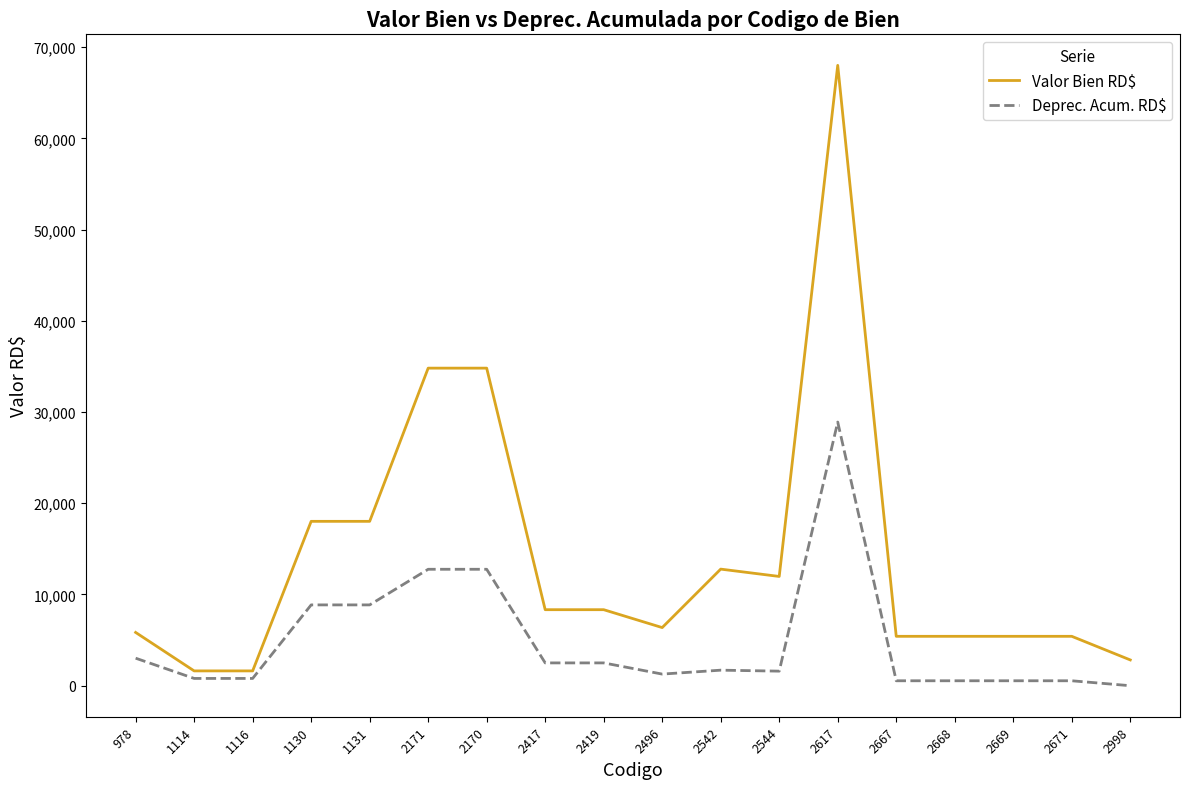

Is this an area chart (filled region under the line)?

No